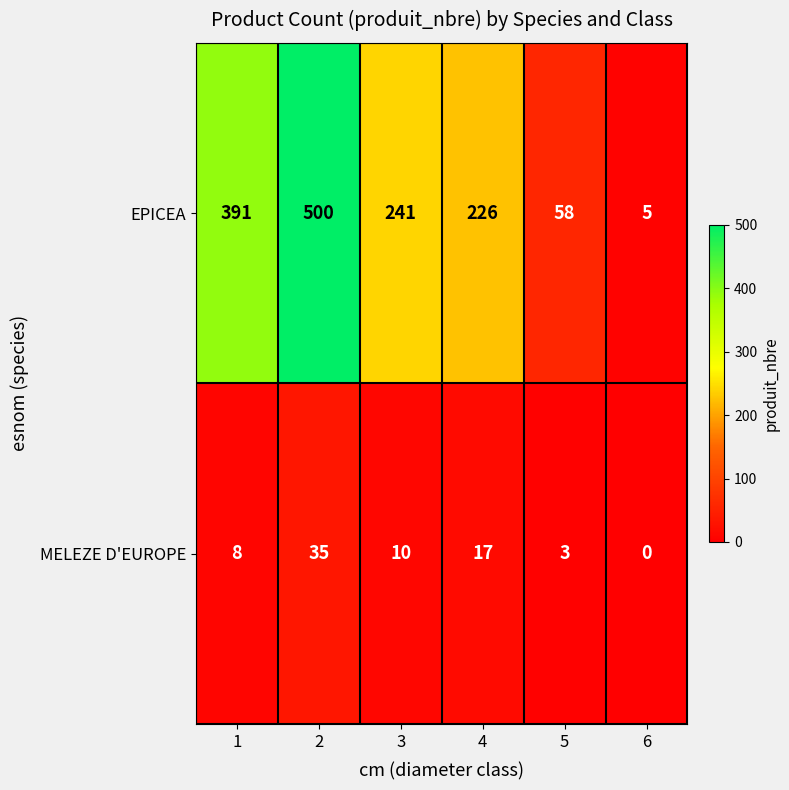

Reading left to right, list all the values displayed in this chart.

EPICEA: 1=391	2=500	3=241	4=226	5=58	6=5
MELEZE D'EUROPE: 1=8	2=35	3=10	4=17	5=3	6=0